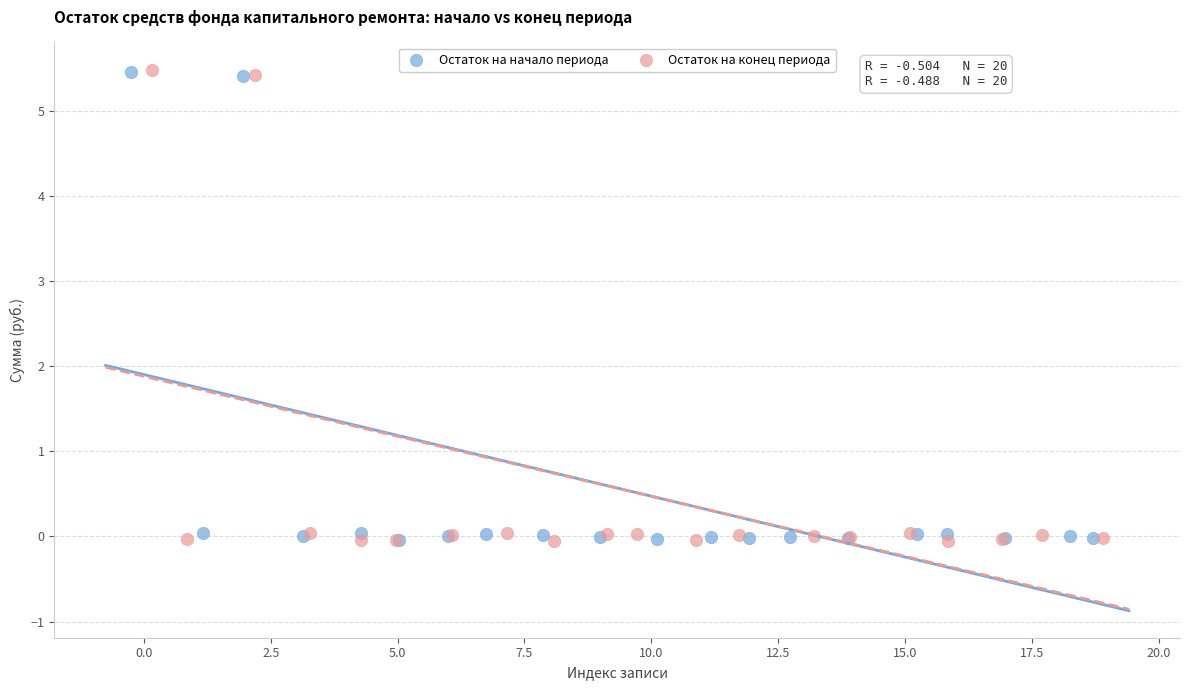

Which series has the largest Y range (max minus min)?

Остаток на конец периода